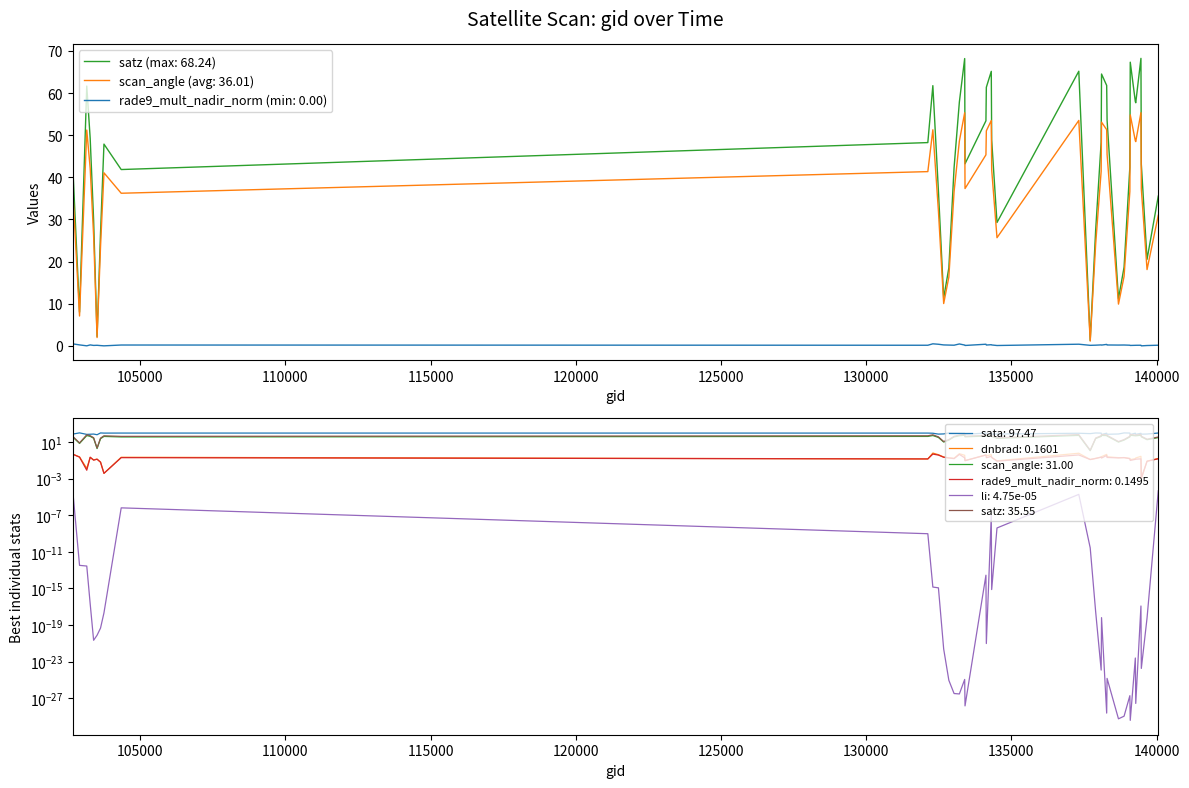

At how many categories does at least one series exceed 30?

28